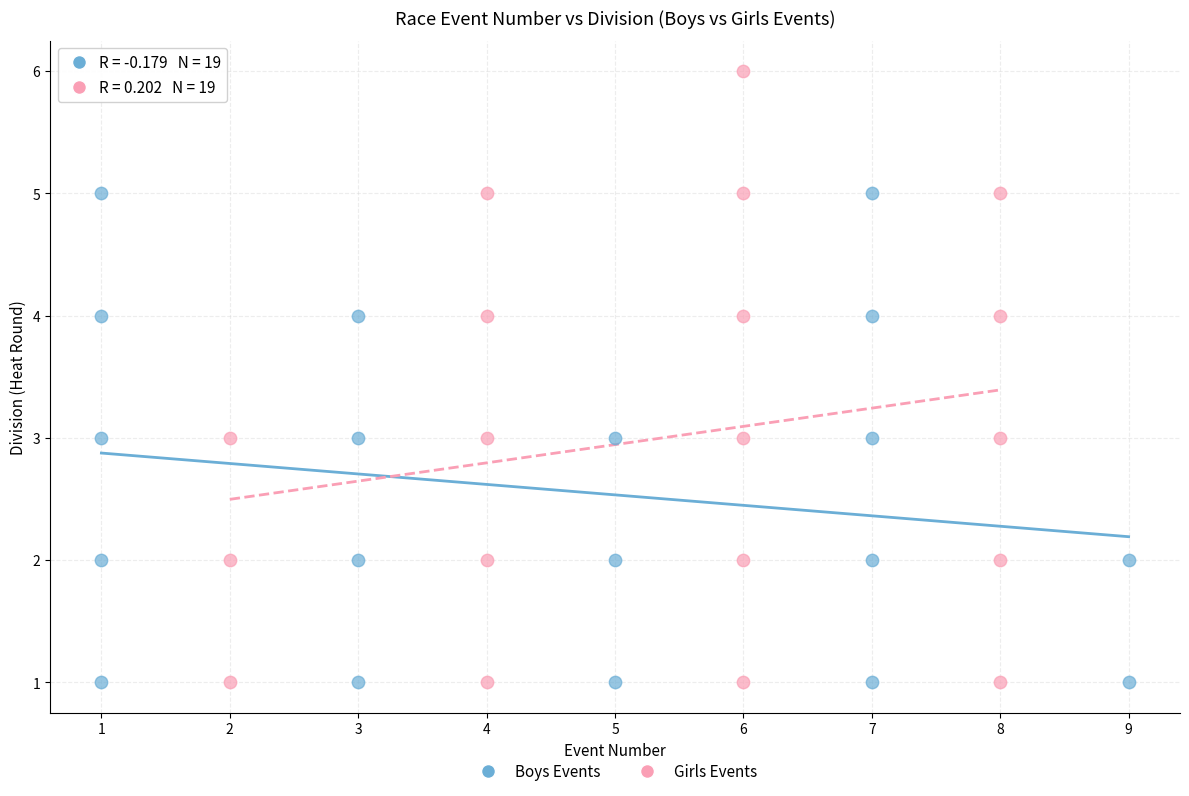

What are all the series names shown in the legend?

Boys Events, Girls Events